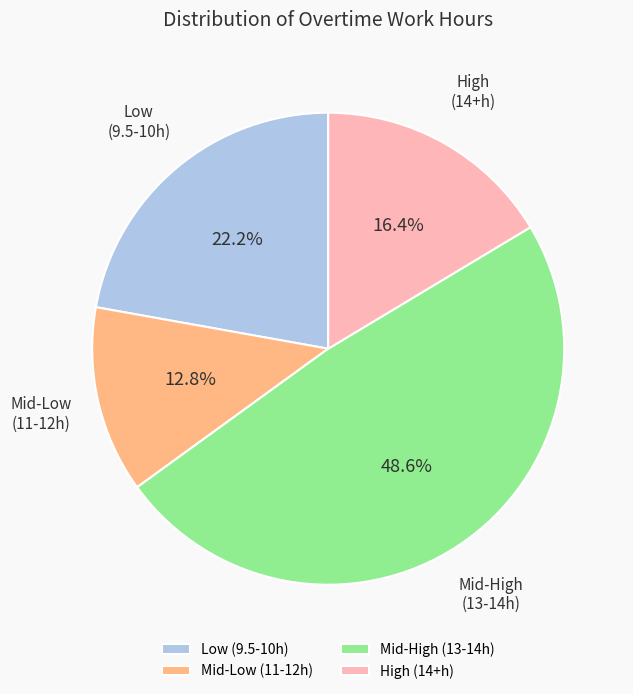

Count the number of slices in the pie.

4